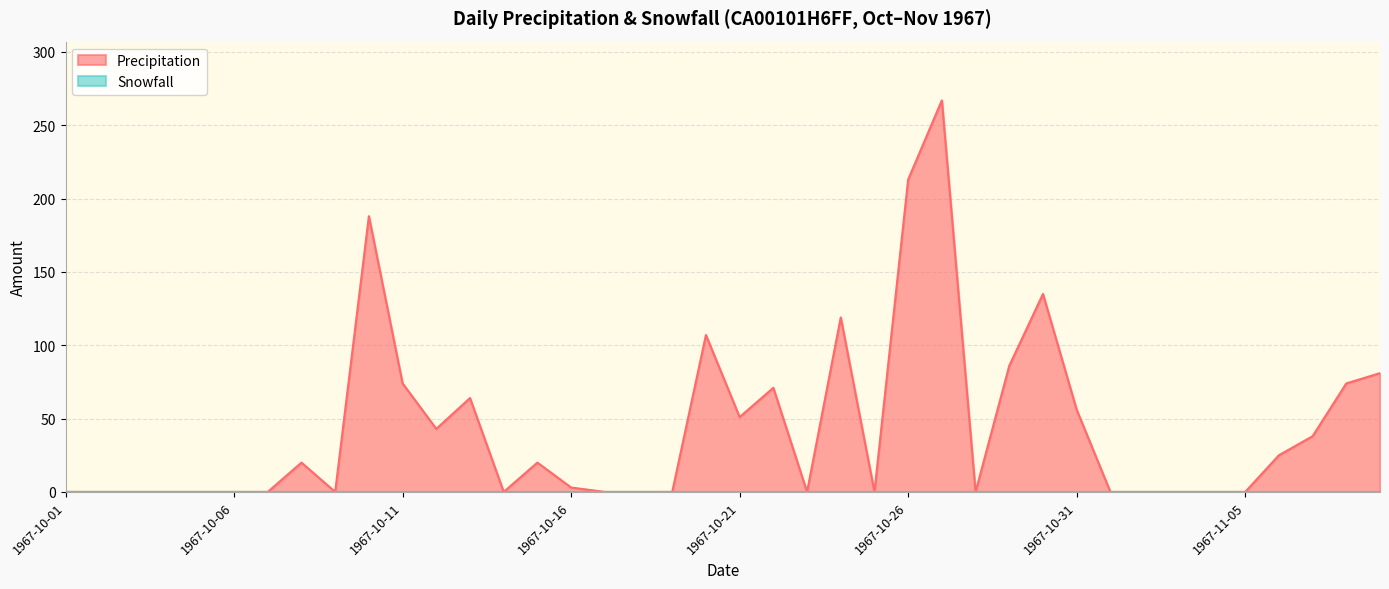

True or false: the data shows 0 at 1967-11-05.

True